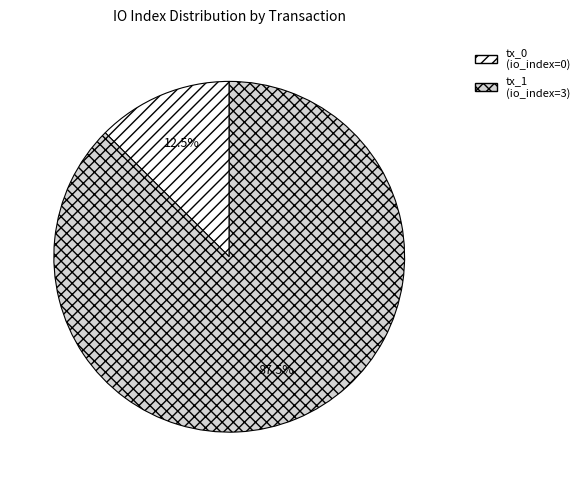

What percentage do tx_0 and tx_1 together represent?

100.0%